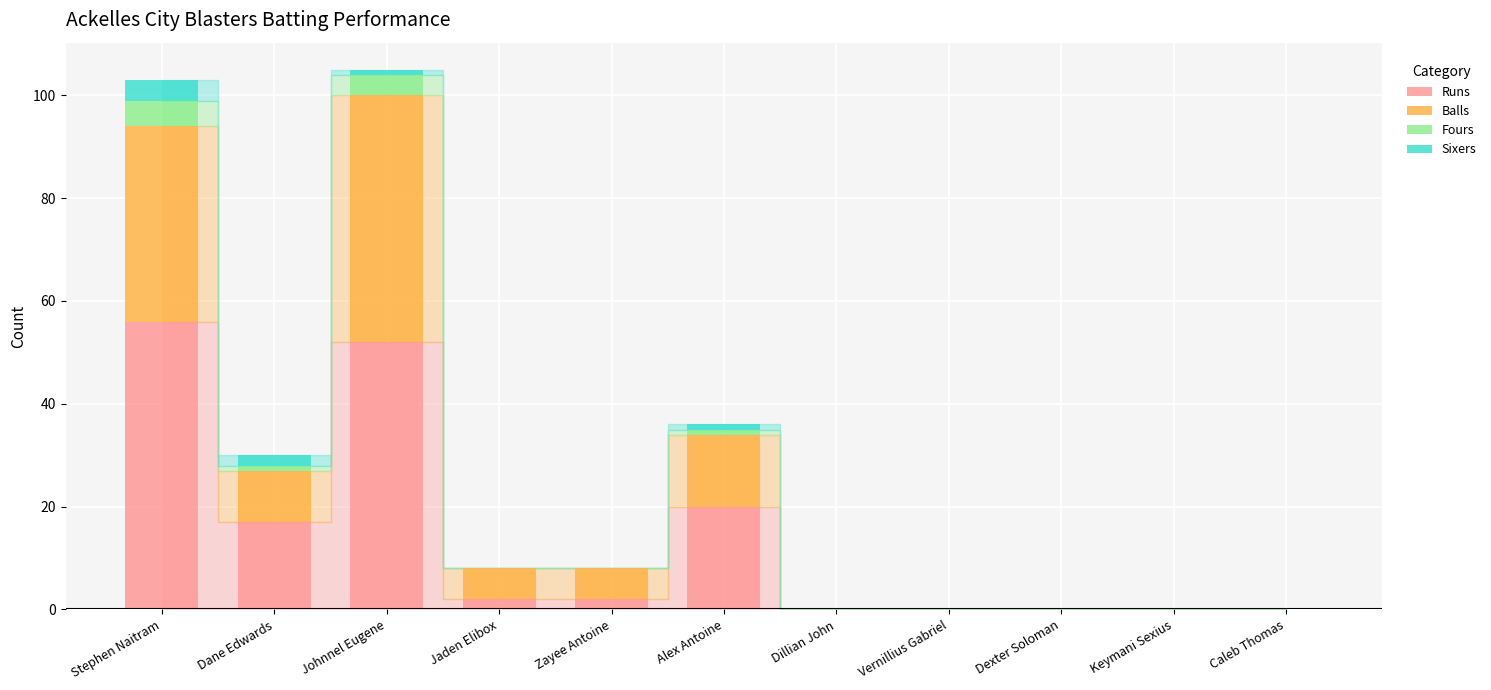

What are all the series names shown in the legend?

Runs, Balls, Fours, Sixers